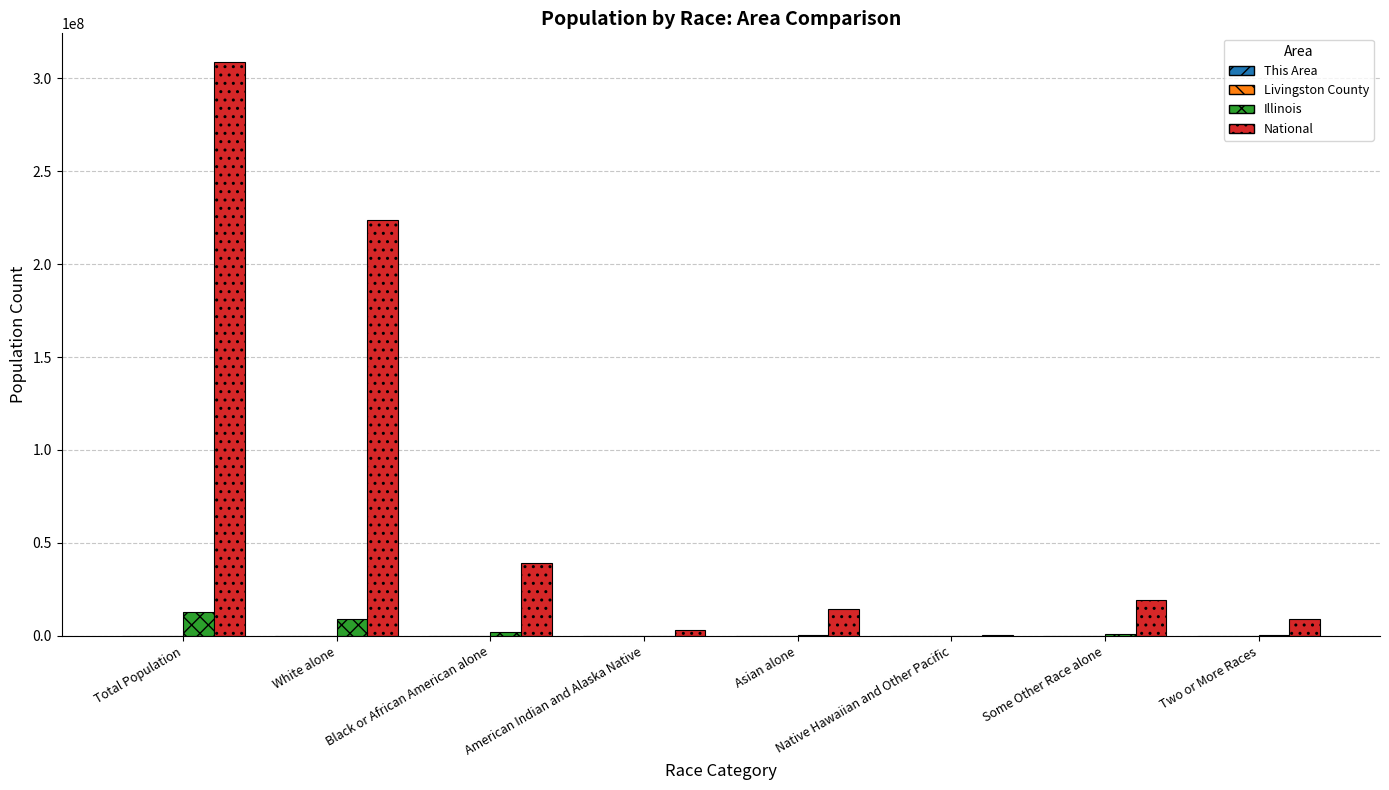

At which category is the sum across all series the highest?

Total Population